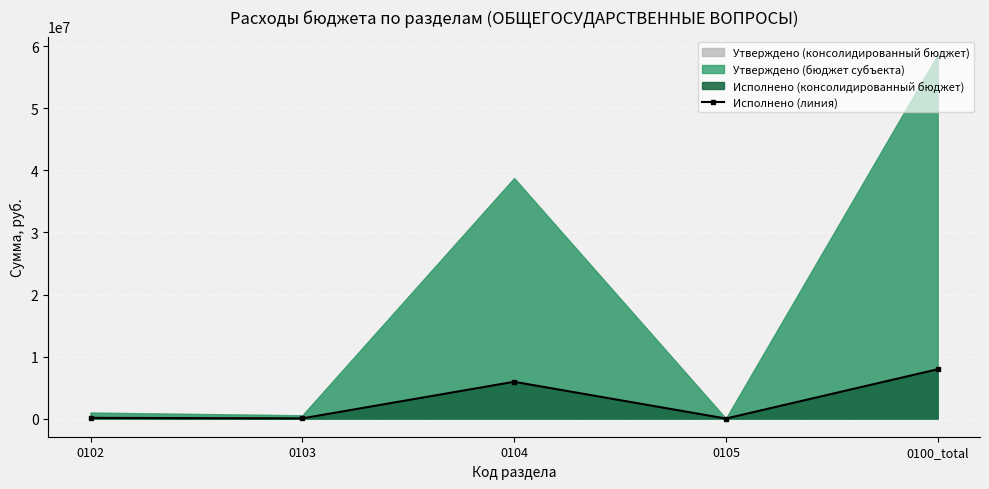

Rank the categories by value from lowest to highest.

0105, 0103, 0102, 0104, 0100_total